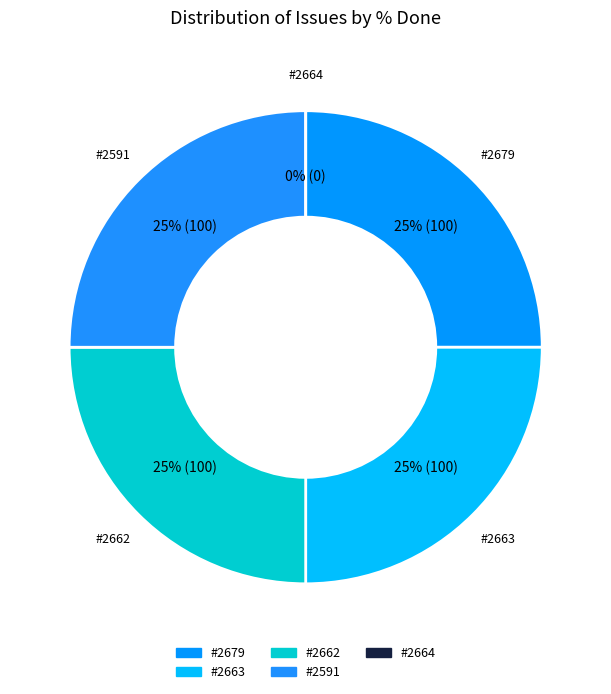

Is it true that 2663 is 15% of the pie?

False